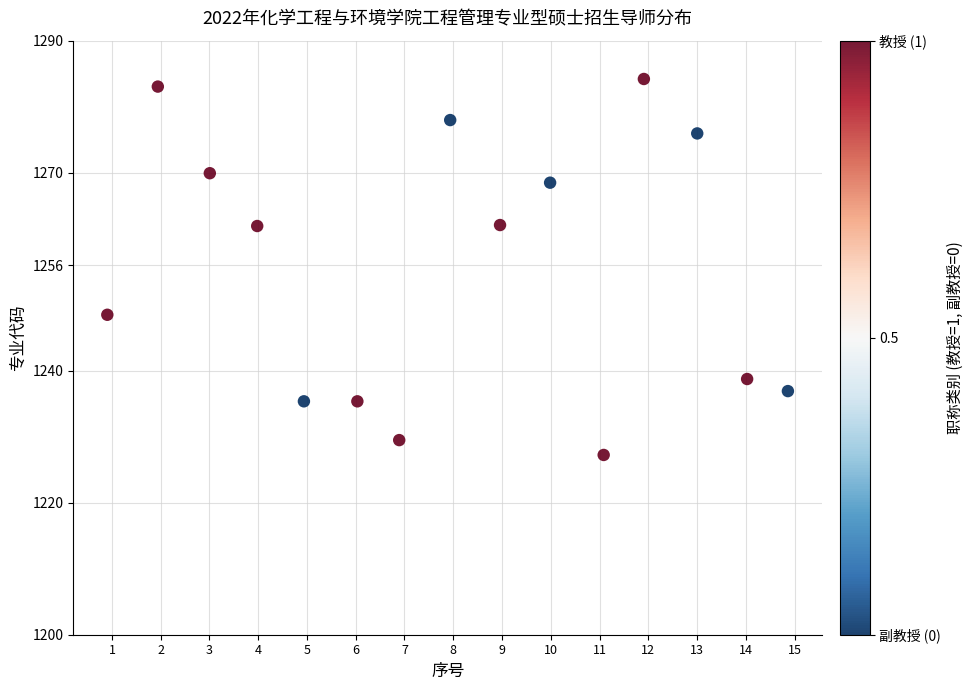

What is the range of Y values (max minus min)?

57.0